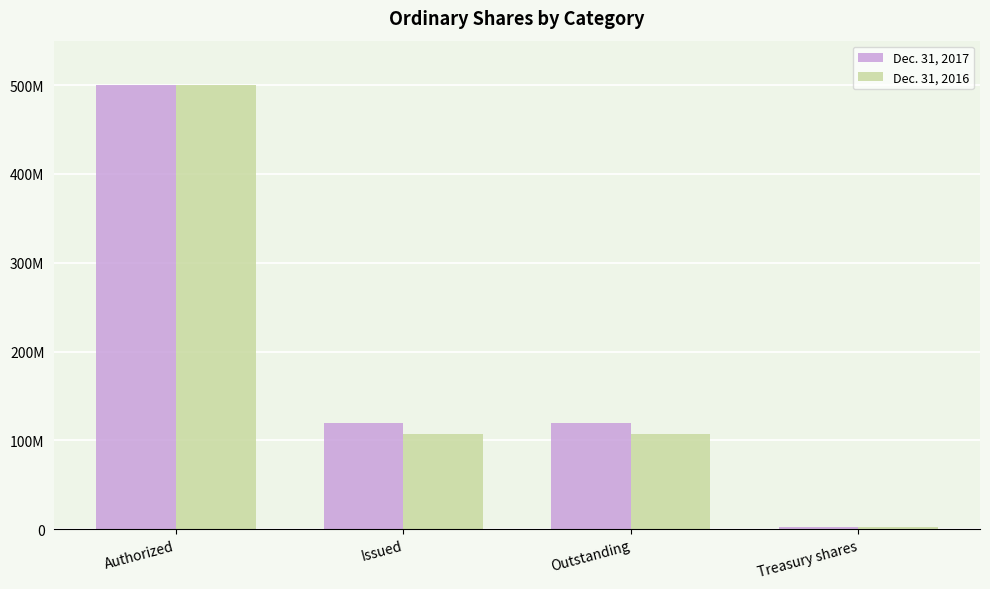

Reading right to left, what are all the values shown in this chart?

Dec. 31, 2017: 2641693	120140659	120140659	500000000
Dec. 31, 2016: 2641693	107583485	107583485	500000000